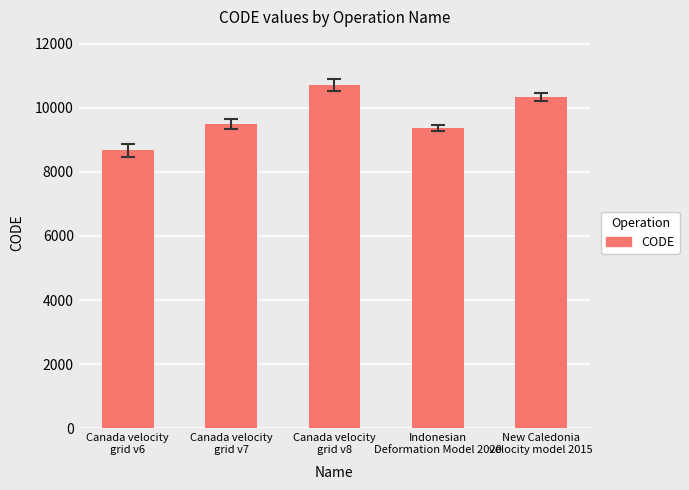

Reading left to right, what are all the values shown in this chart?

8676	9483	10707	9375	10323